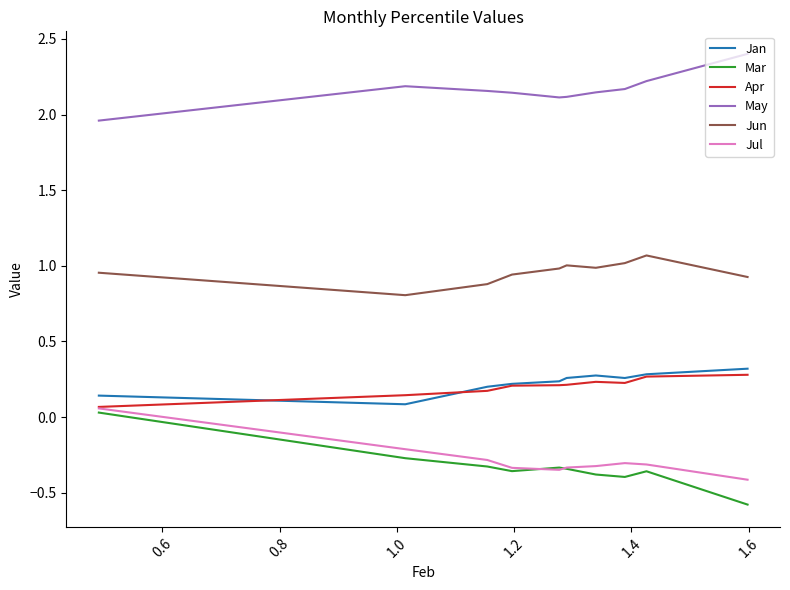

True or false: Jan and May cross at least once.

False